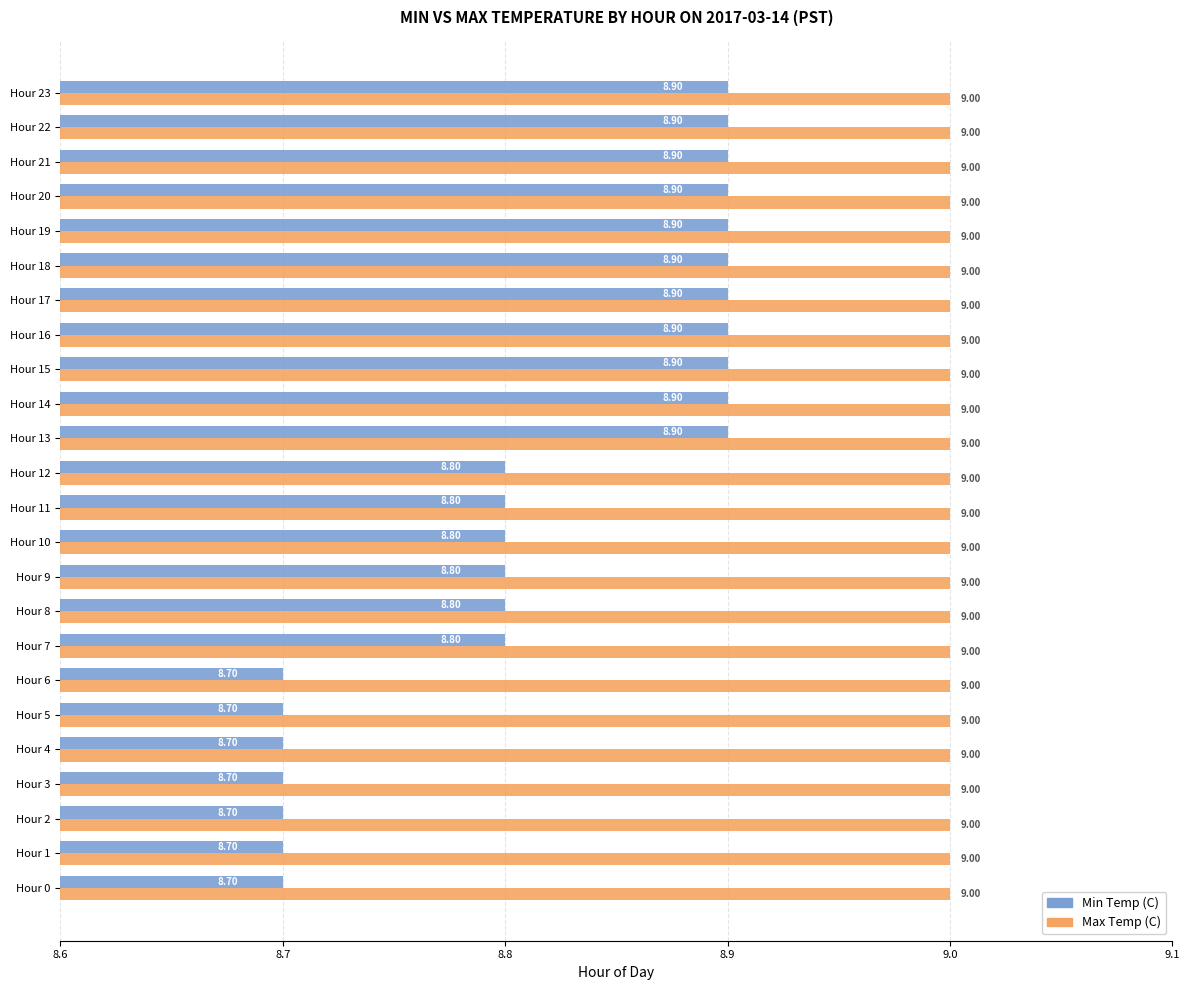

What is the total value across all series at Hour 22?

17.9